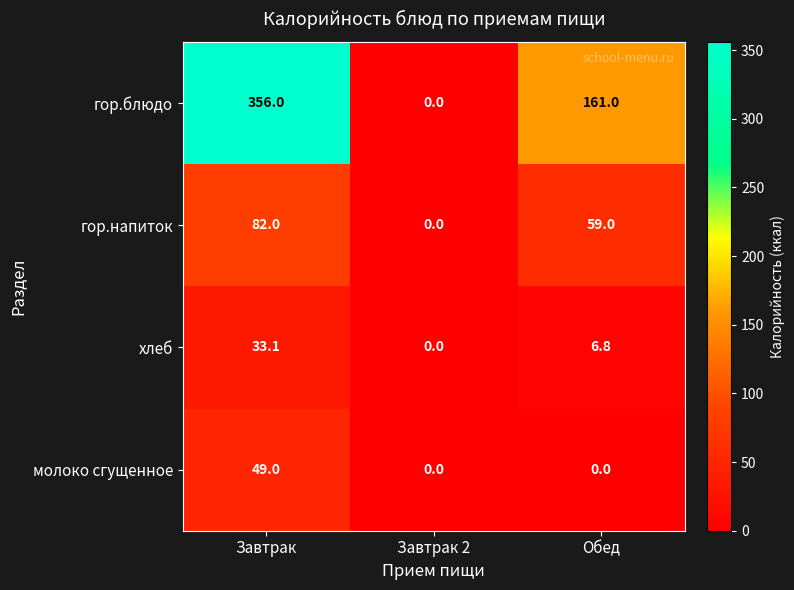

Is the value of молоко сгущенное at Завтрак 2 greater than the value of хлеб at Завтрак?

No